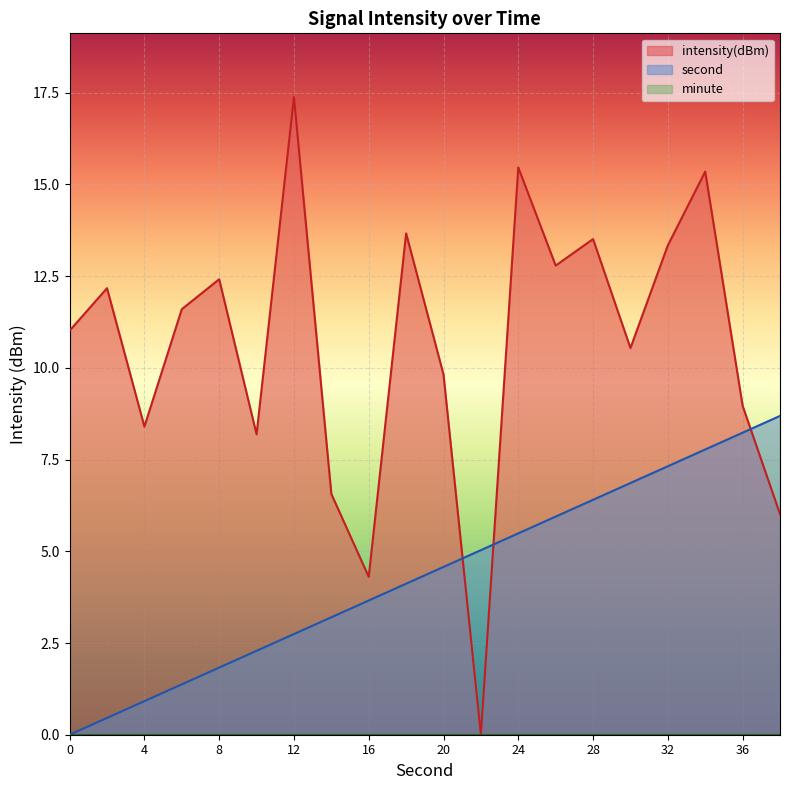

Is it true that second equals 9.4 at 28?

False